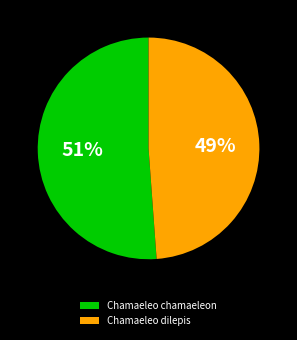

How many slices are in this pie chart?

2